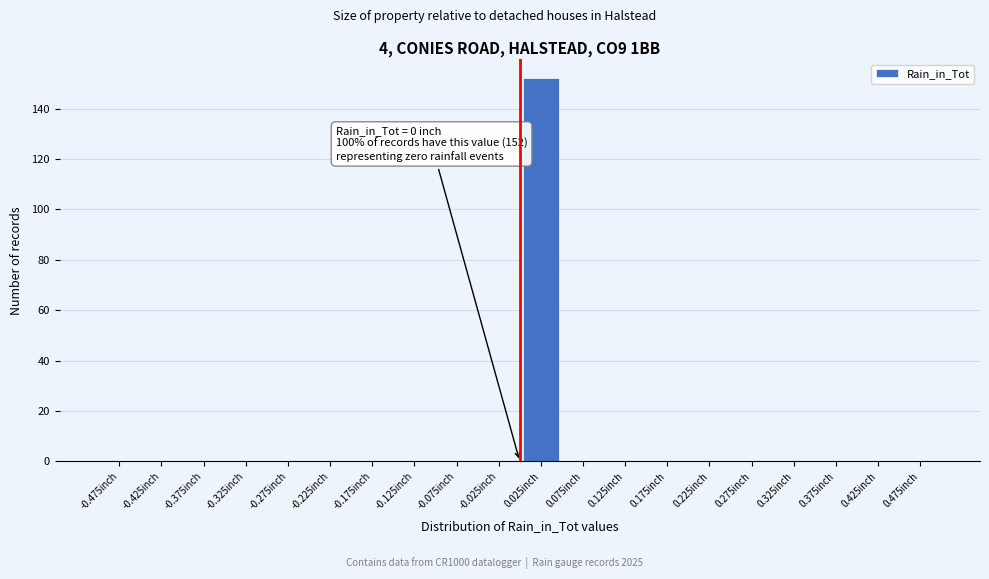

Which range on the x-axis has the tallest bar?

0.00 to 0.05